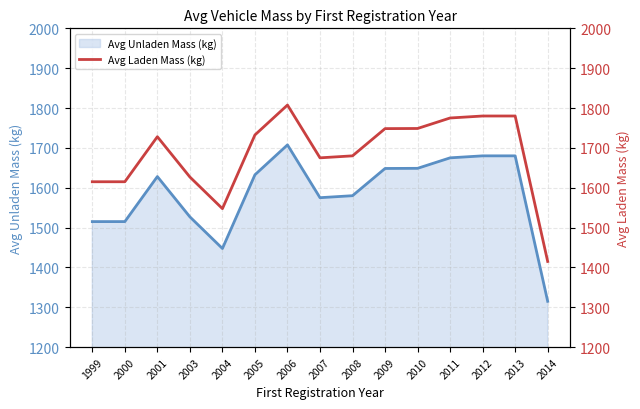

At which category is the sum across all series the highest?

2006